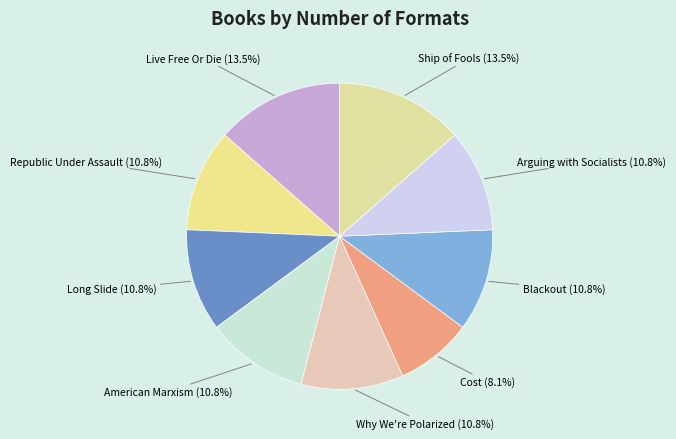

Count the number of slices in the pie.

9